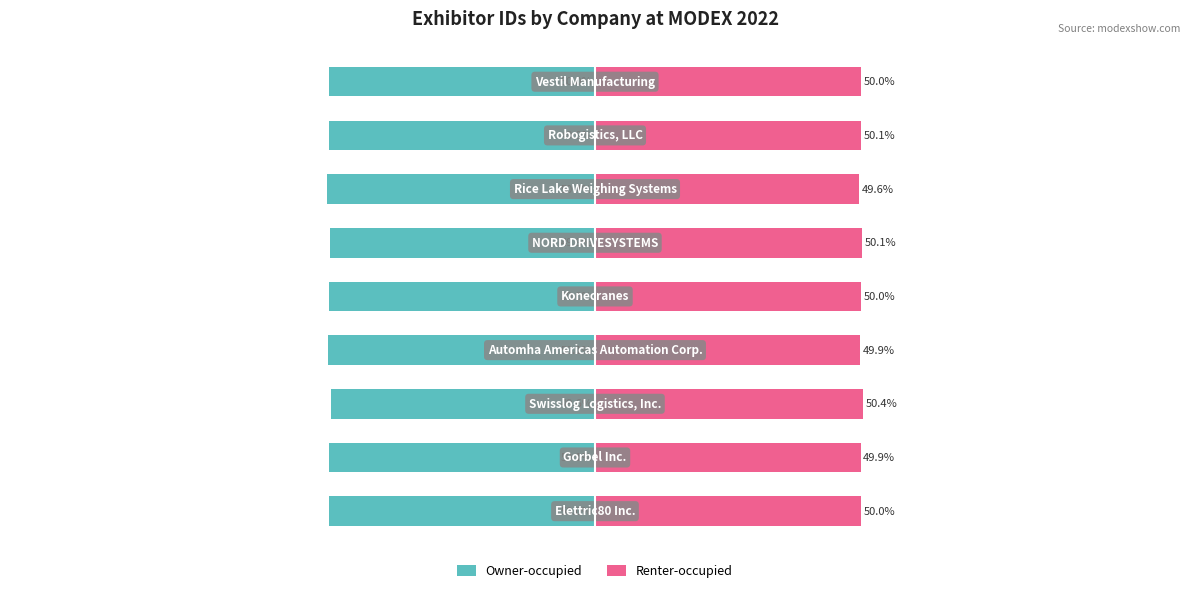

Rank the series by their average value, from highest to lowest.

Renter-occupied, Owner-occupied